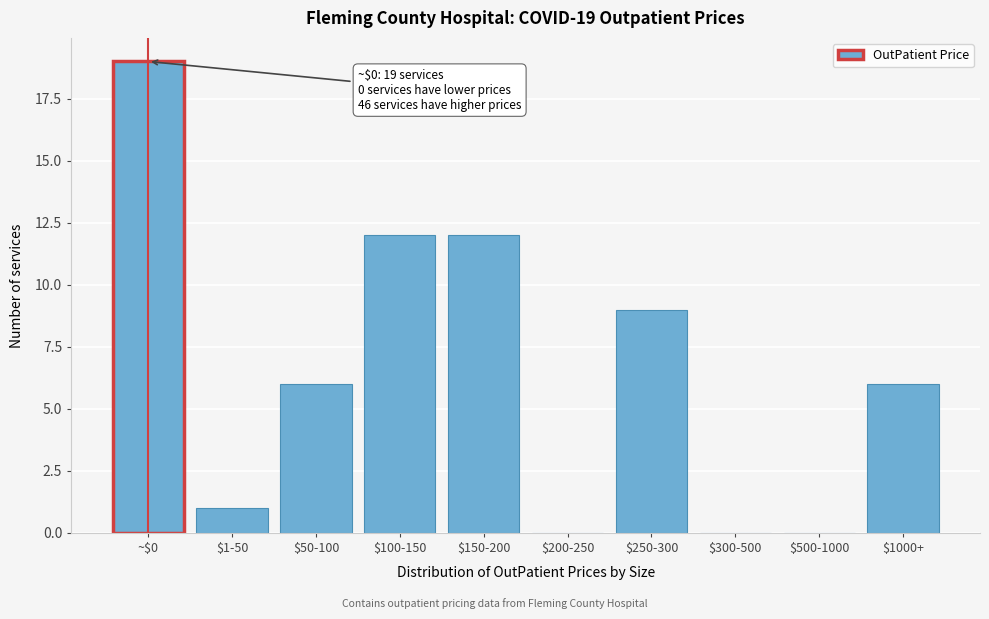

What is the sum of all values?

65